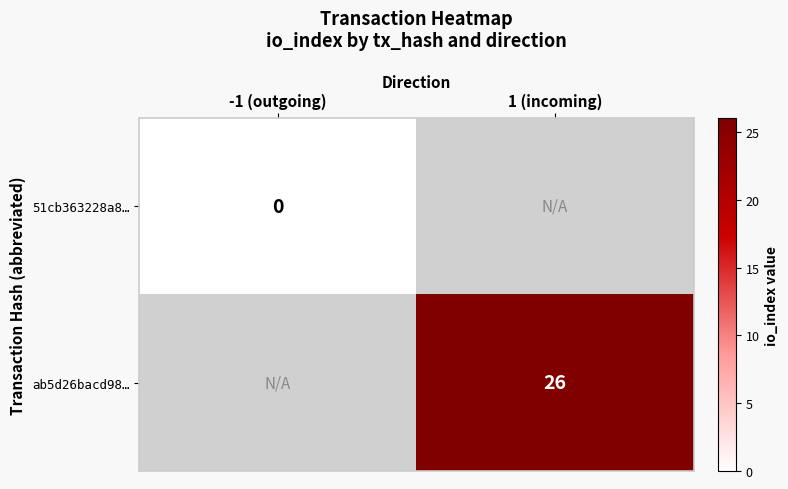

The ab5d26bacd98… series shows 44 at 1 (incoming). True or false?

False